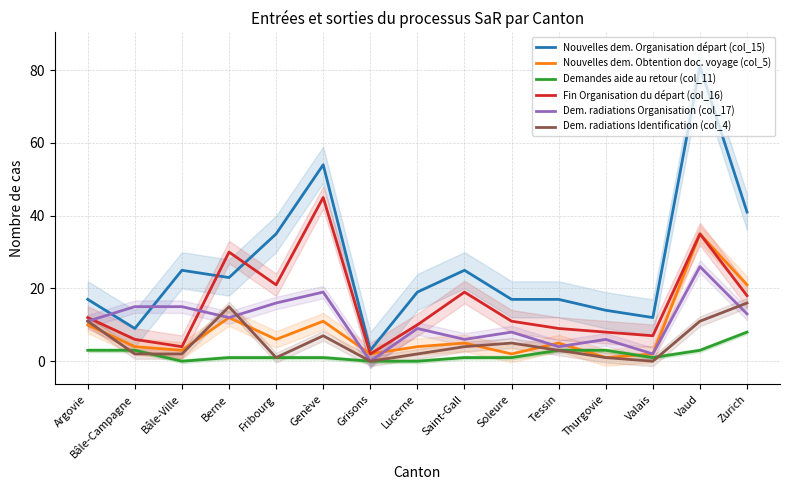

The value of Dem. radiations Organisation (col_17) at Zurich is 8. True or false?

False